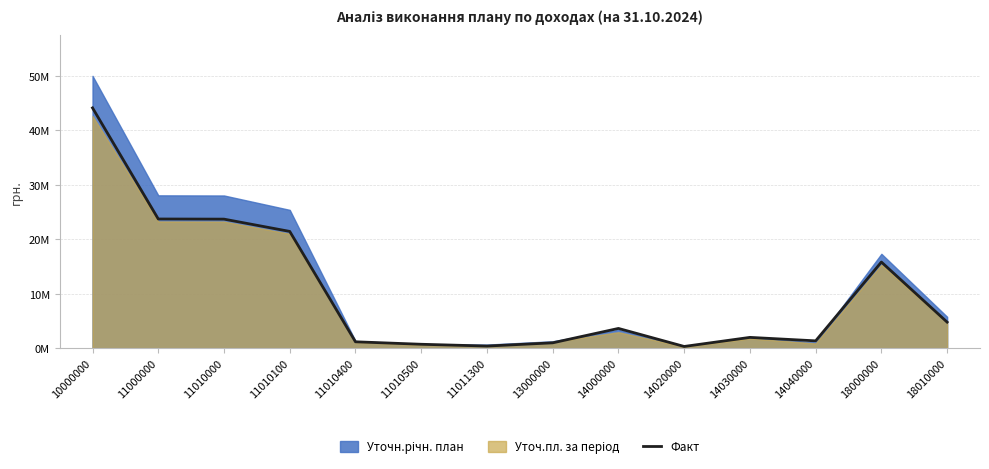

What is the ratio of the value at 10000000 to the value at 14000000?

12.2